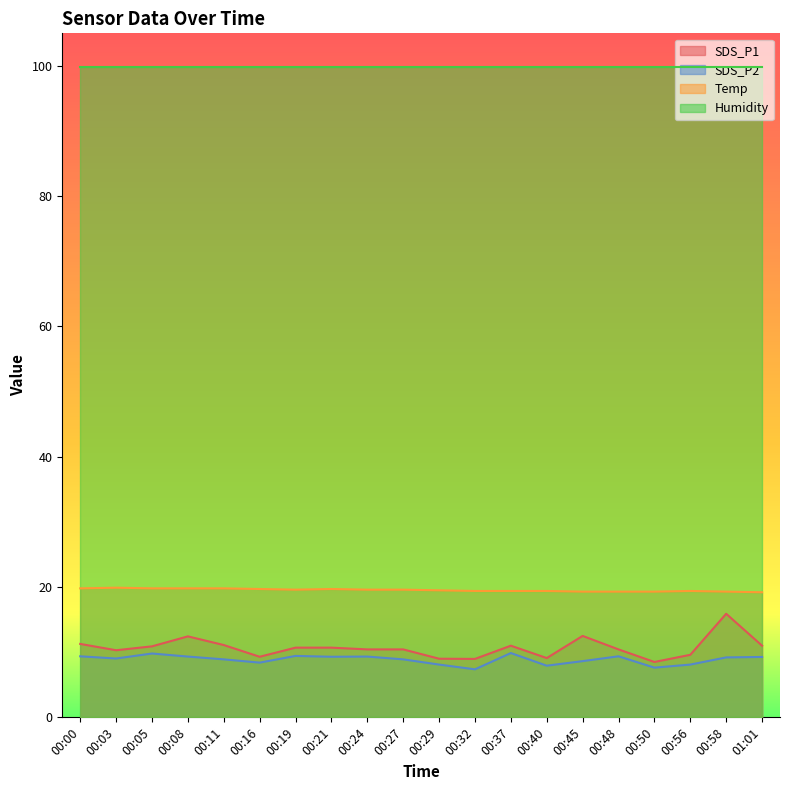

Where is the first local maximum for SDS_P1?

00:08